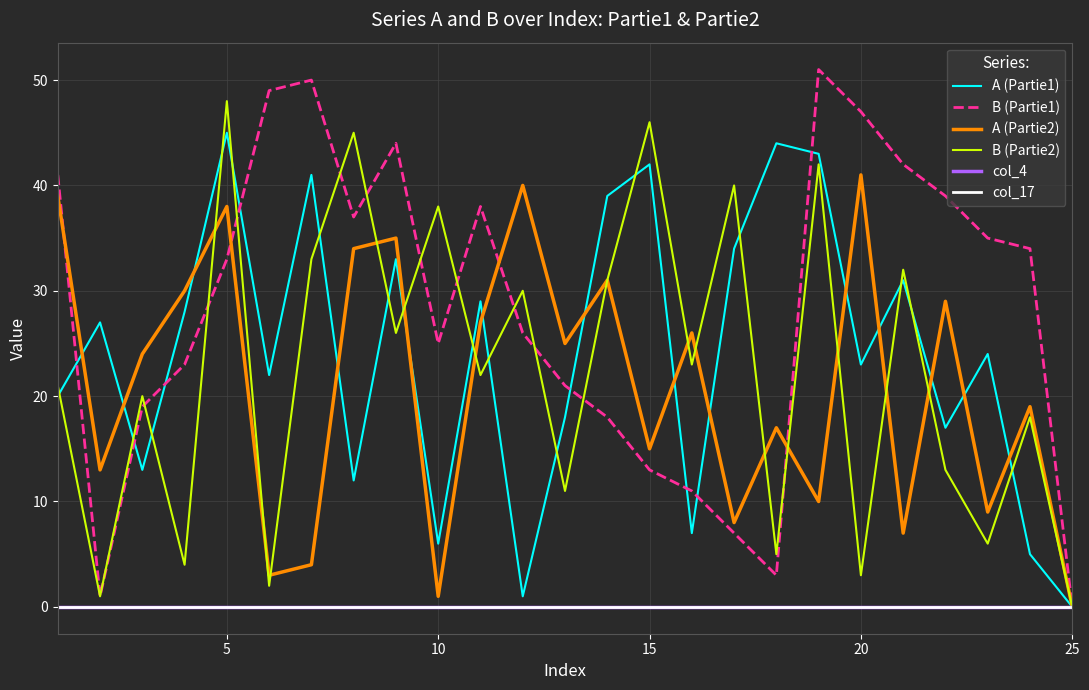

What is the maximum value shown in the chart?

51